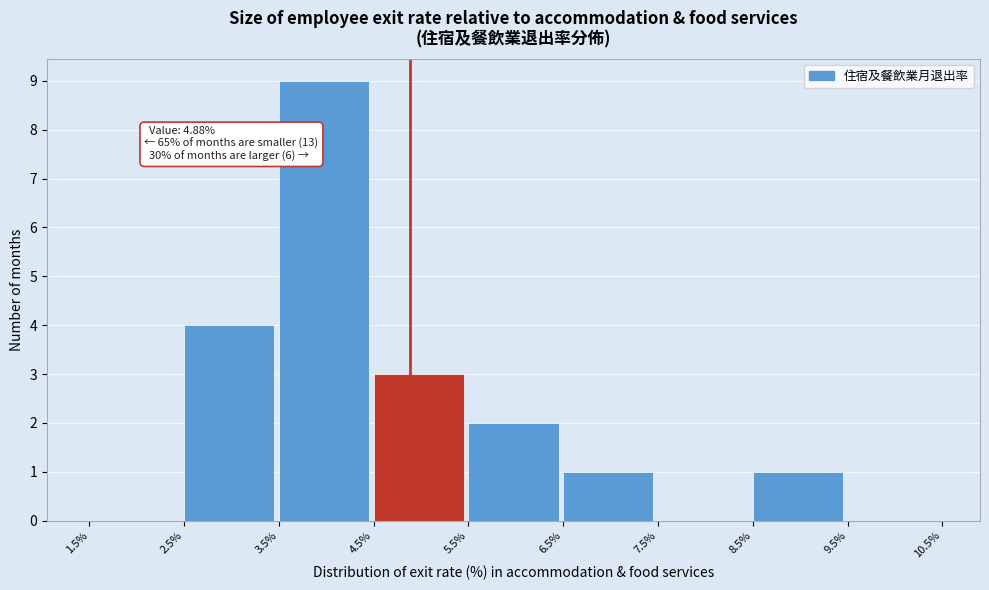

Over which range of the x-axis is the bar tallest?

3.5% to 4.5%